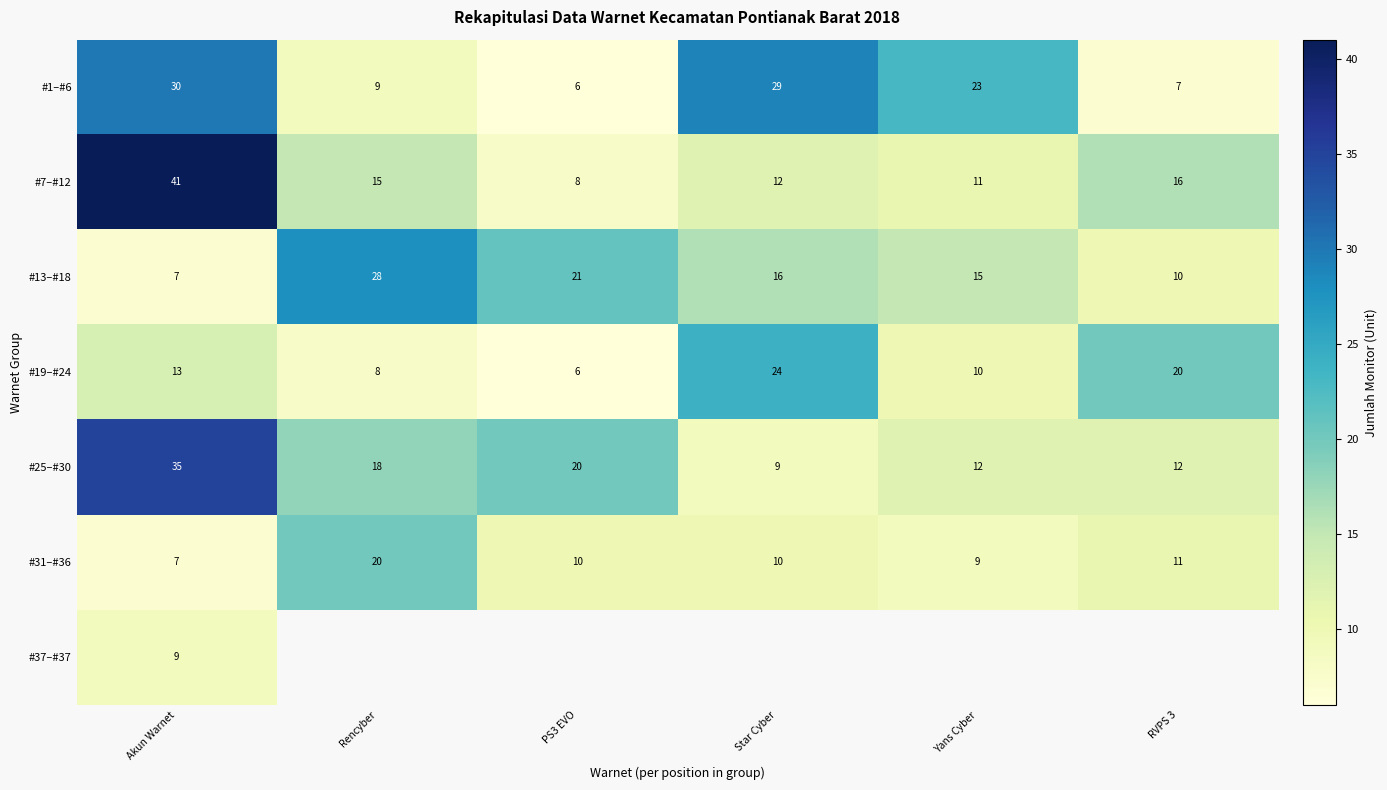

The #31–#36 series shows 2 at PS3 EVO. True or false?

False